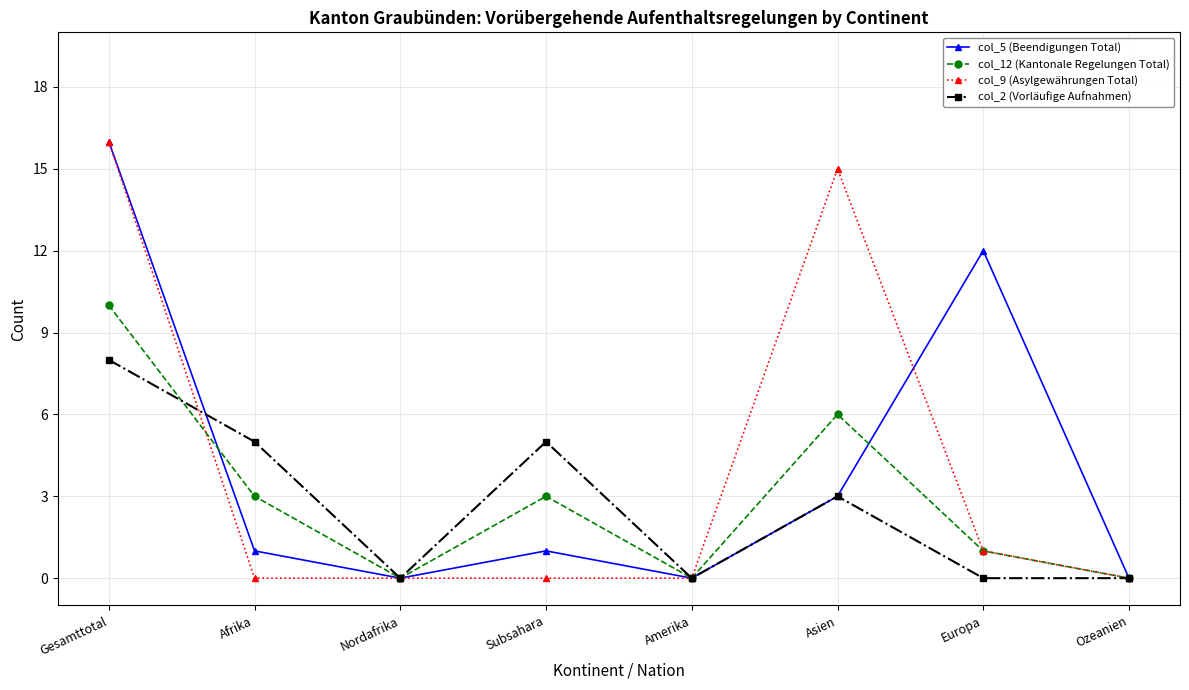

What is the label of the 1st point from the left?

Gesamttotal